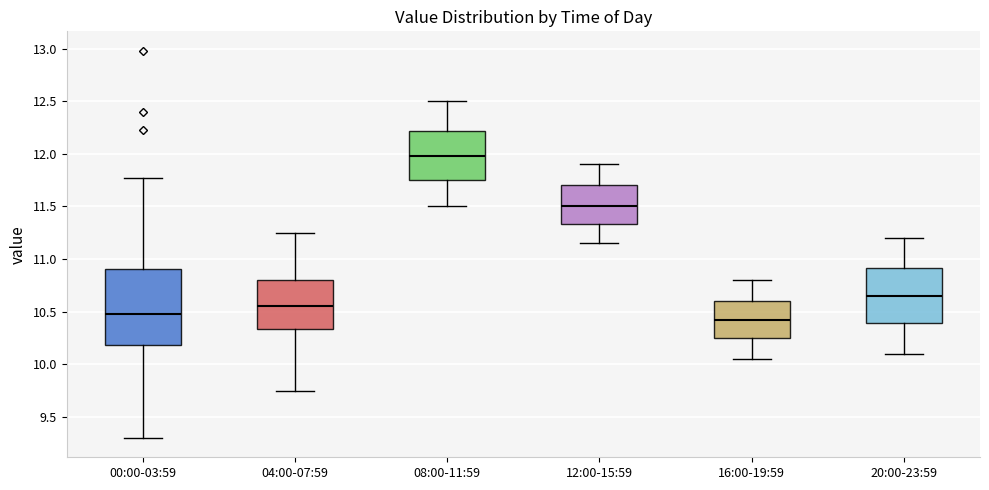

Reading left to right, read every box against the y-axis: the position of its median line, the range the box covers, and the ends of its whiskers. The values are not printed on the chart, so give them approximately, as read against the axis.

00:00-03:59: median 10.50, box 10.20 to 10.90, whiskers 9.30 to 11.75
04:00-07:59: median 10.55, box 10.35 to 10.80, whiskers 9.75 to 11.25
08:00-11:59: median 12.00, box 11.75 to 12.20, whiskers 11.50 to 12.50
12:00-15:59: median 11.50, box 11.35 to 11.70, whiskers 11.15 to 11.90
16:00-19:59: median 10.45, box 10.25 to 10.60, whiskers 10.05 to 10.80
20:00-23:59: median 10.65, box 10.40 to 10.90, whiskers 10.10 to 11.20